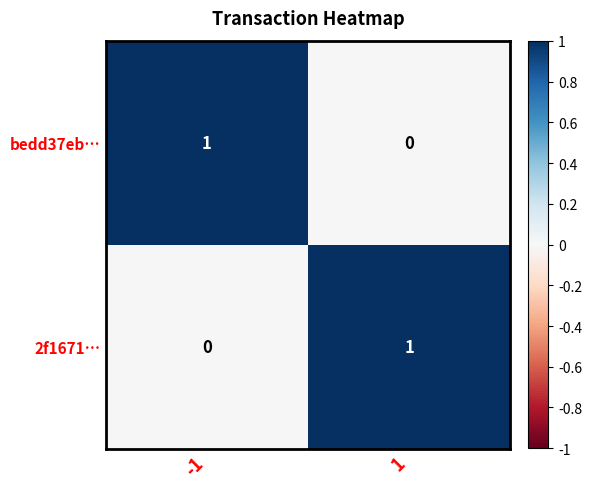

List the labels in order of 2f1671… value, smallest first.

-1, 1